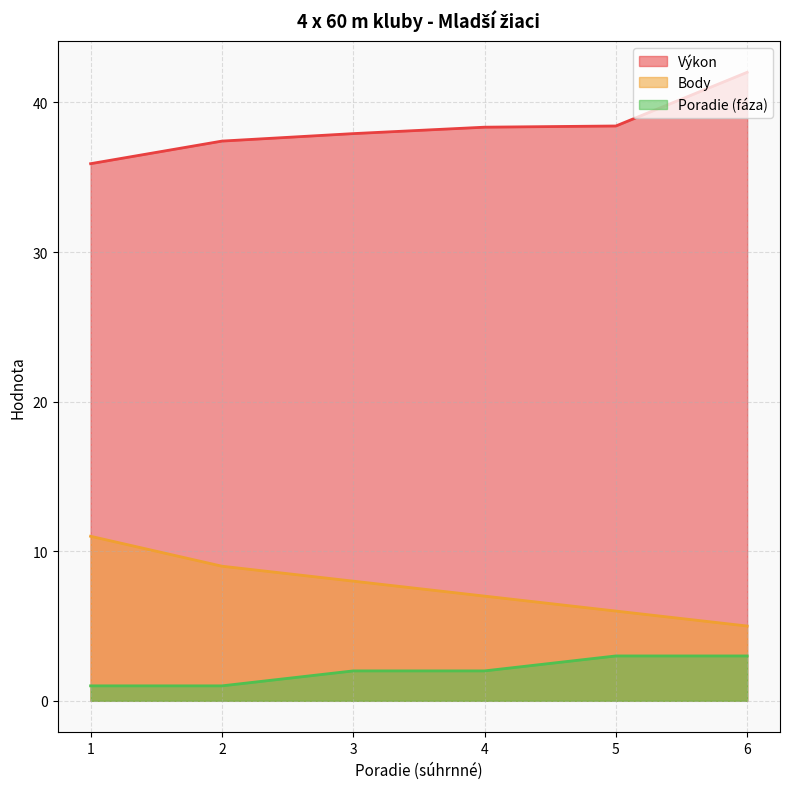

Reading left to right, transcribe all the data shown in this chart.

Výkon: 35.9	37.4	37.9	38.4	38.4	42.0
Body: 11.0	9.0	8.0	7.0	6.0	5.0
Poradie (fáza): 1.0	1.0	2.0	2.0	3.0	3.0